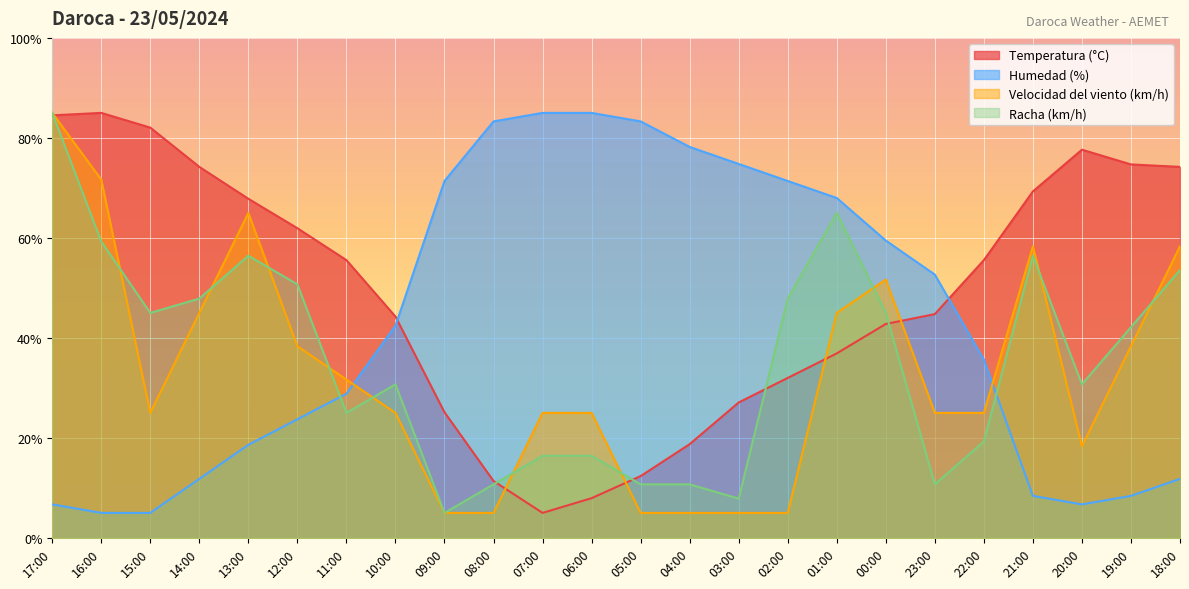

True or false: Racha (km/h) has a value of 64.7 at 15:00.

False